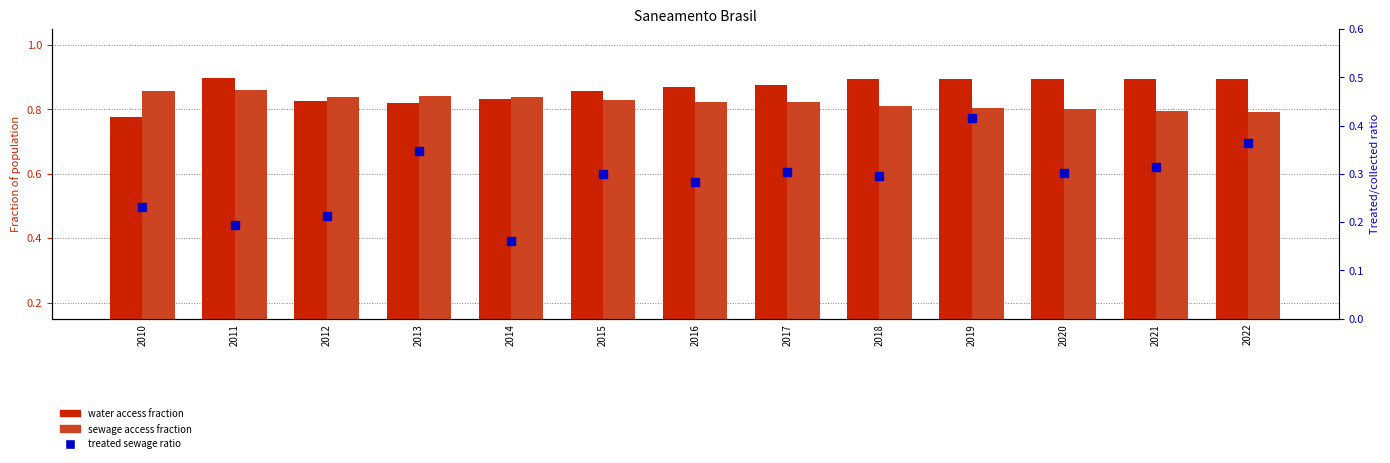

What is the maximum value shown in the chart?

0.9